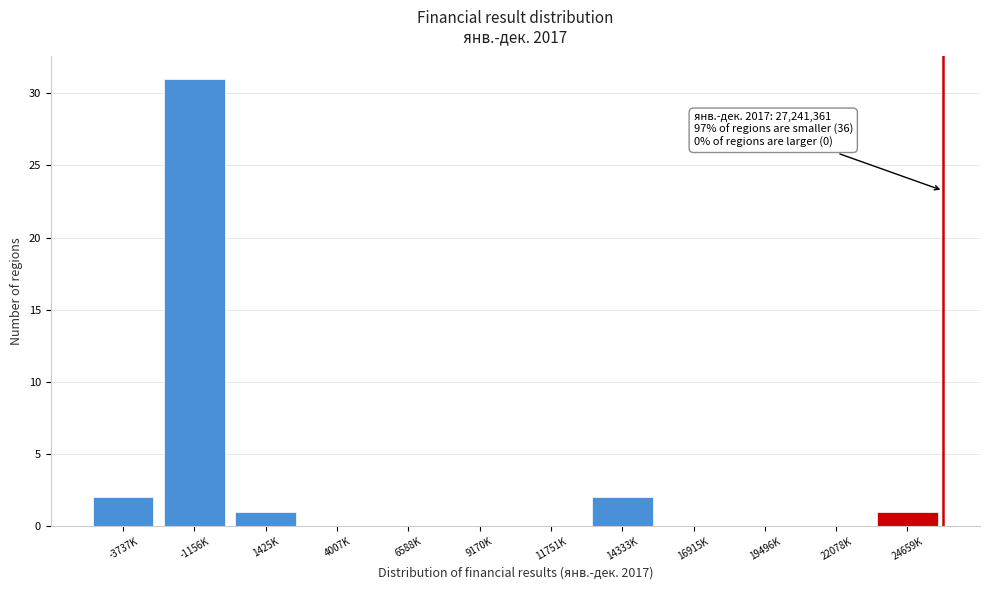

Reading left to right, transcribe all the data shown in this chart.

-3737K=2	-1156K=31	1425K=1	4007K=0	6588K=0	9170K=0	11751K=0	14333K=2	16915K=0	19496K=0	22078K=0	24659K=1